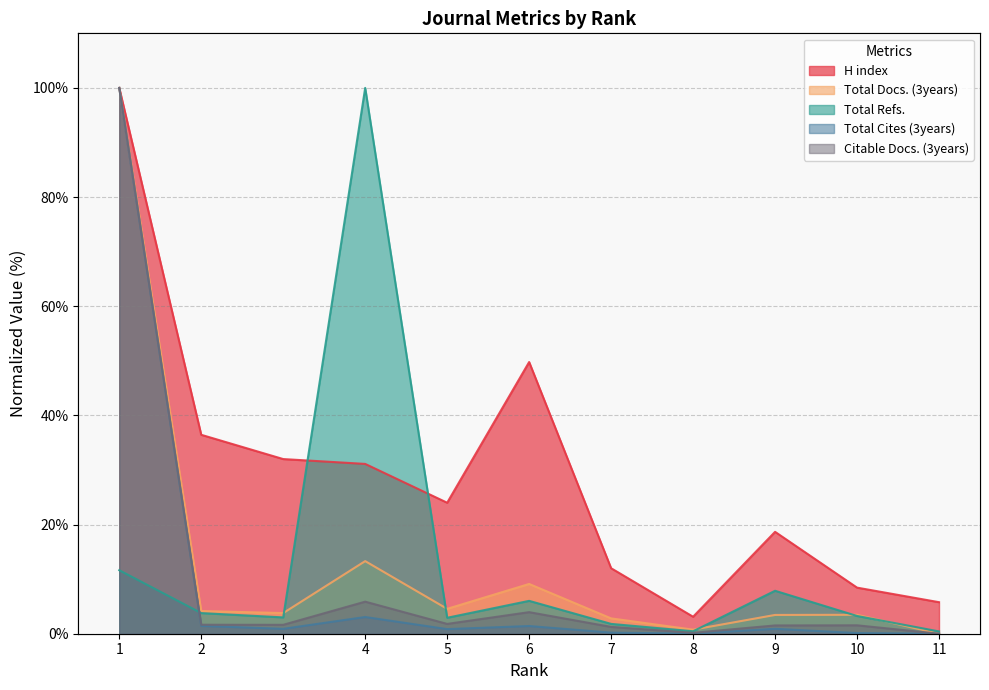

Which series has the widest spread of values?

Total Docs. (3years)